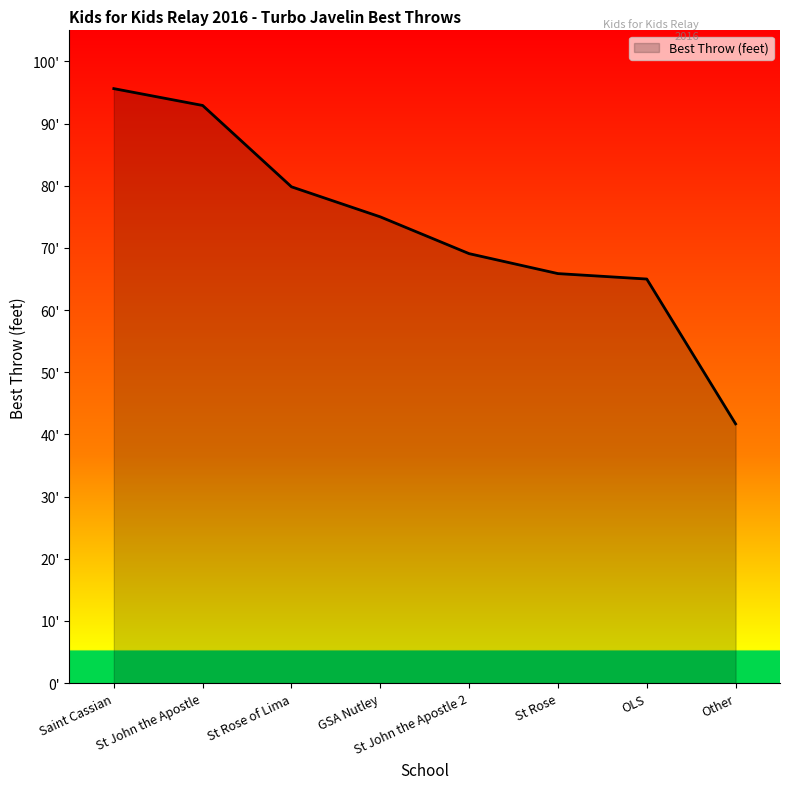

What is the approximate value at Other?

41.7